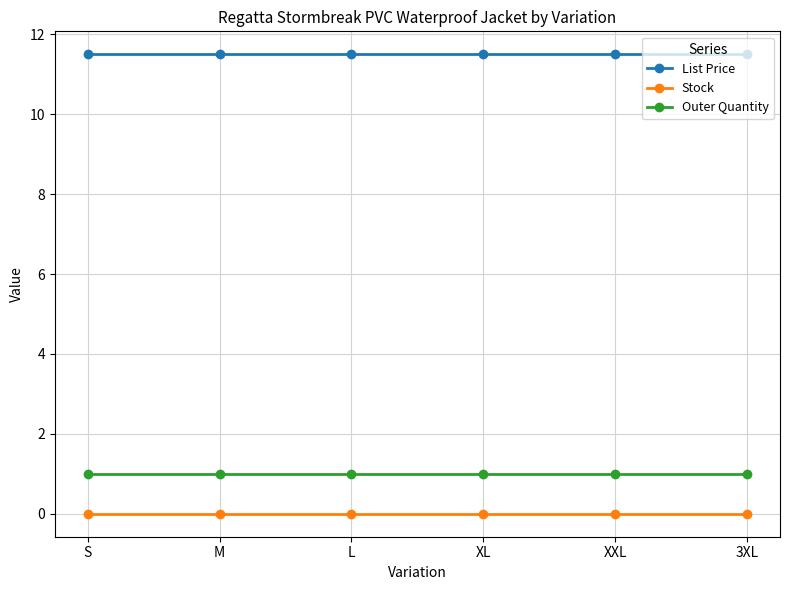

What is the spread (max minus min) of values at XXL?

11.5